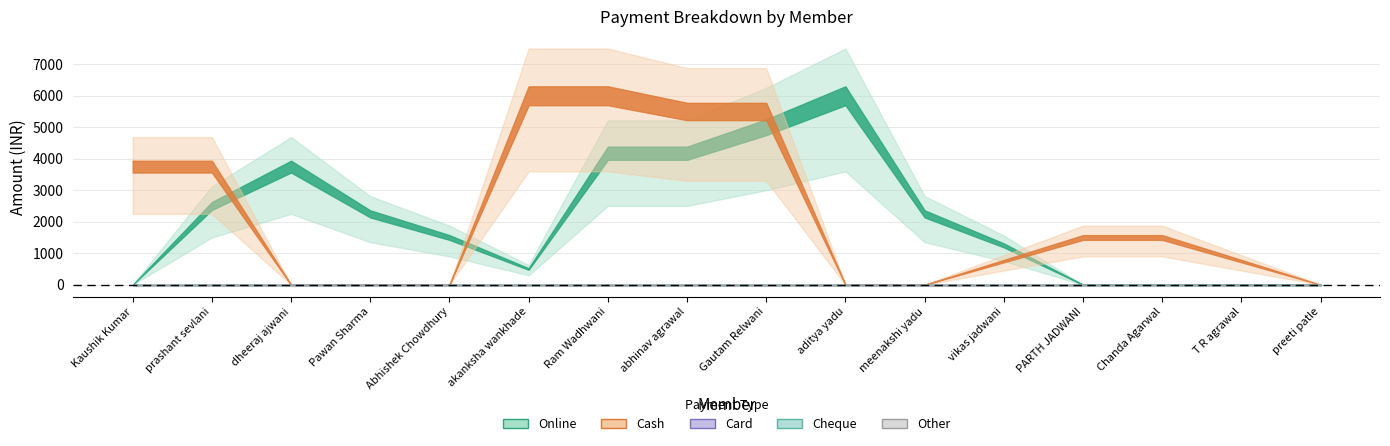

At which label does Online reach its minimum?

Kaushik Kumar